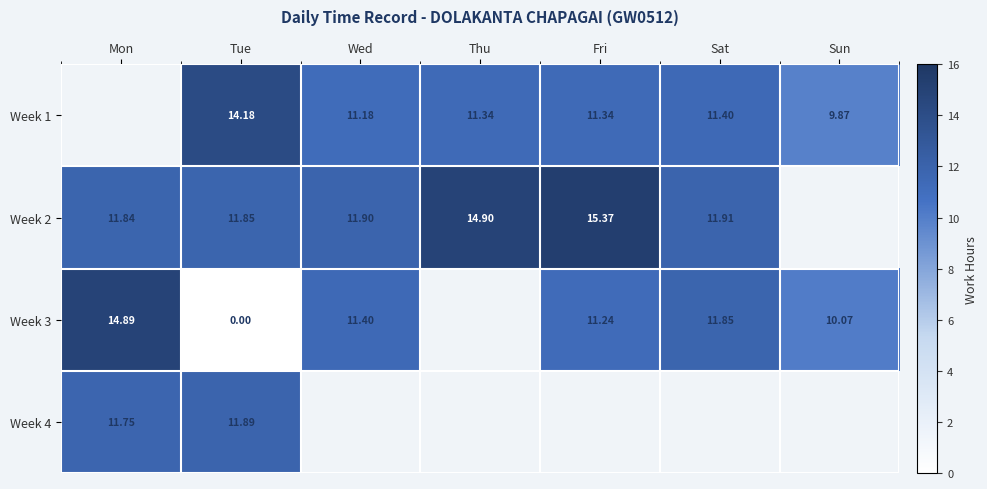

Is the value of Week 1 at Sun greater than the value of Week 3 at Mon?

No